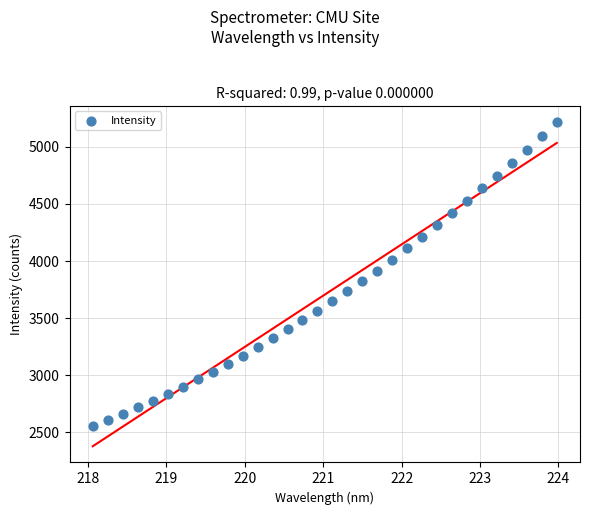

What is the range of Y values (max minus min)?

2664.3